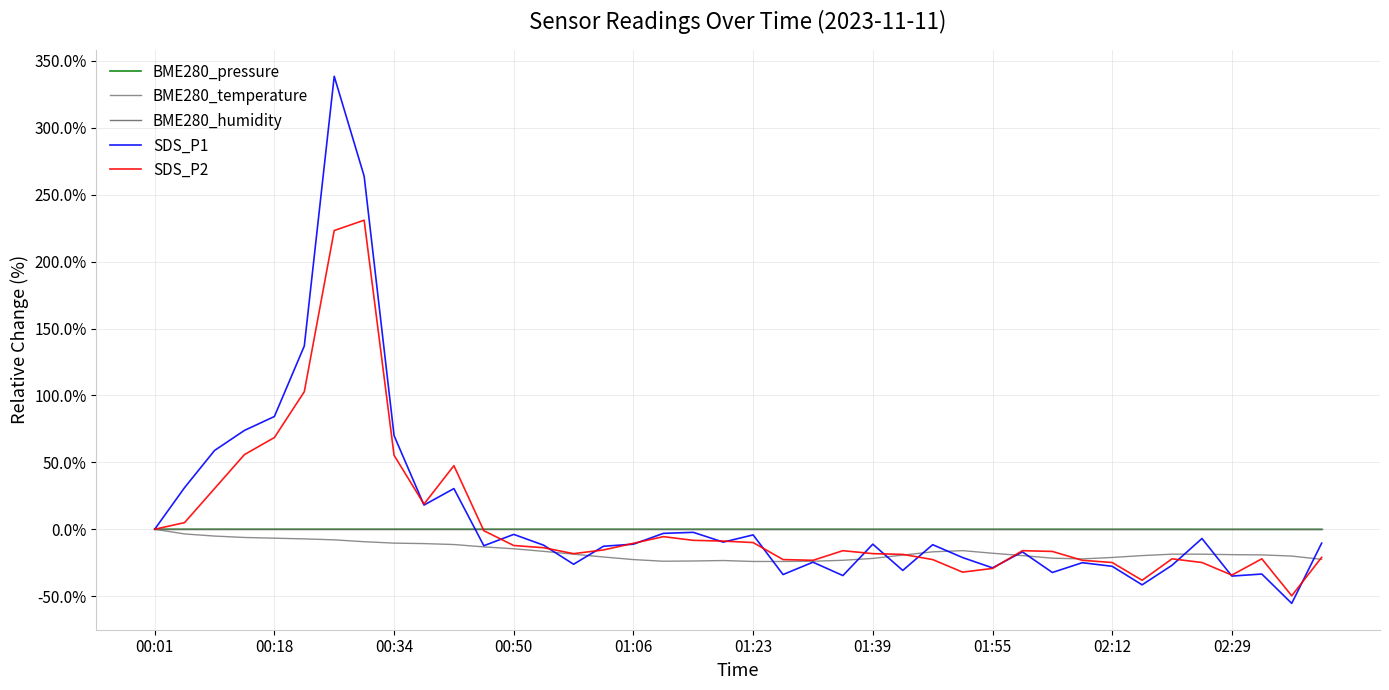

Is this an area chart (filled region under the line)?

No